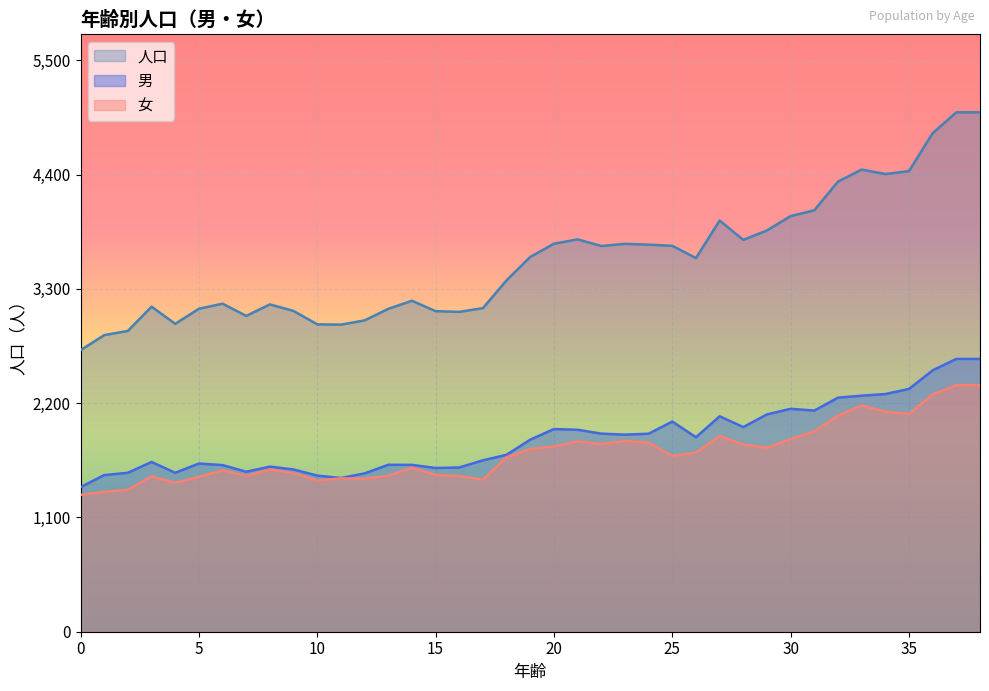

List the series in order of their peak value, highest first.

人口, 男, 女